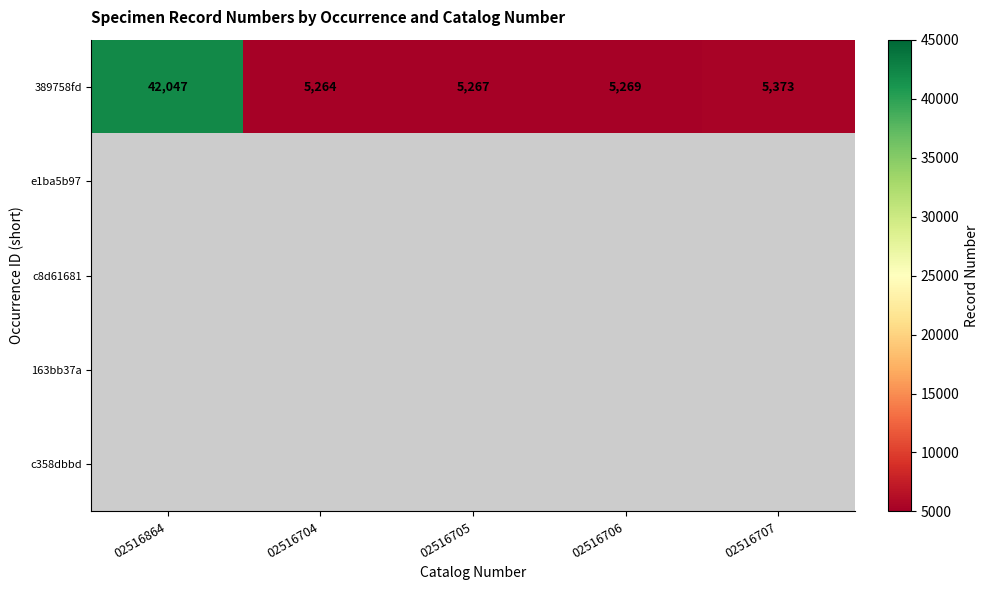

At which category does the chart reach its minimum across all series?

02516704